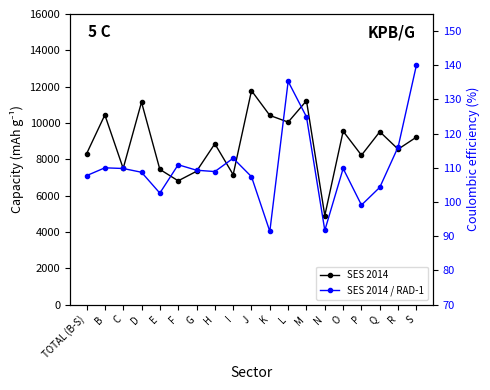

What value does the SES 2014 series have at N?

4900.0